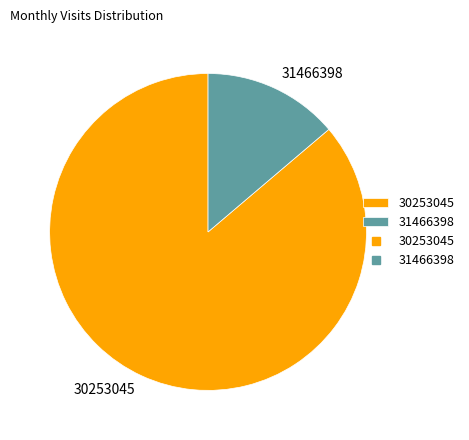

Count the number of slices in the pie.

2